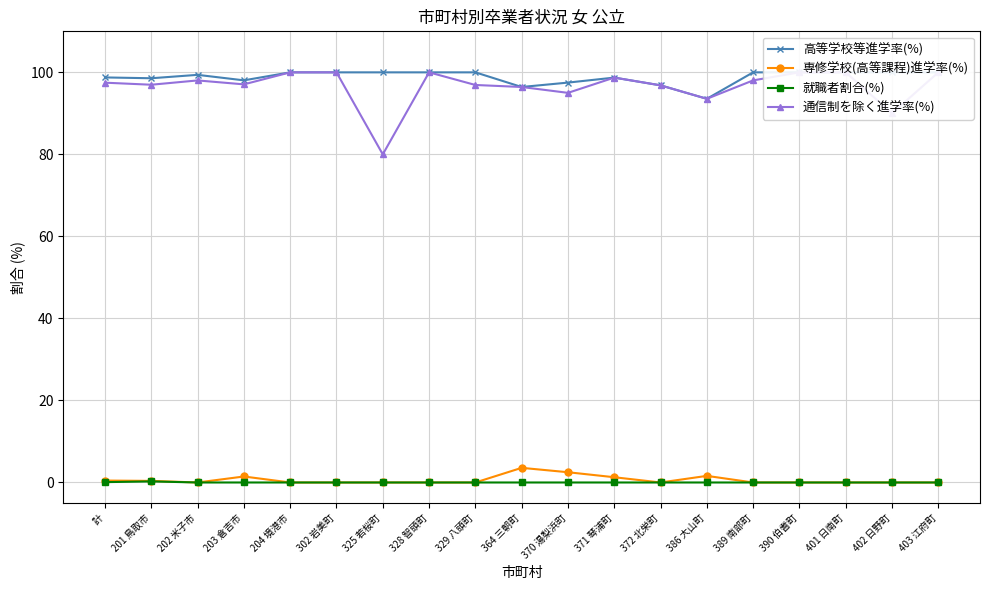

Where is 高等学校等進学率(%) nearest to the value 96?

364 三朝町